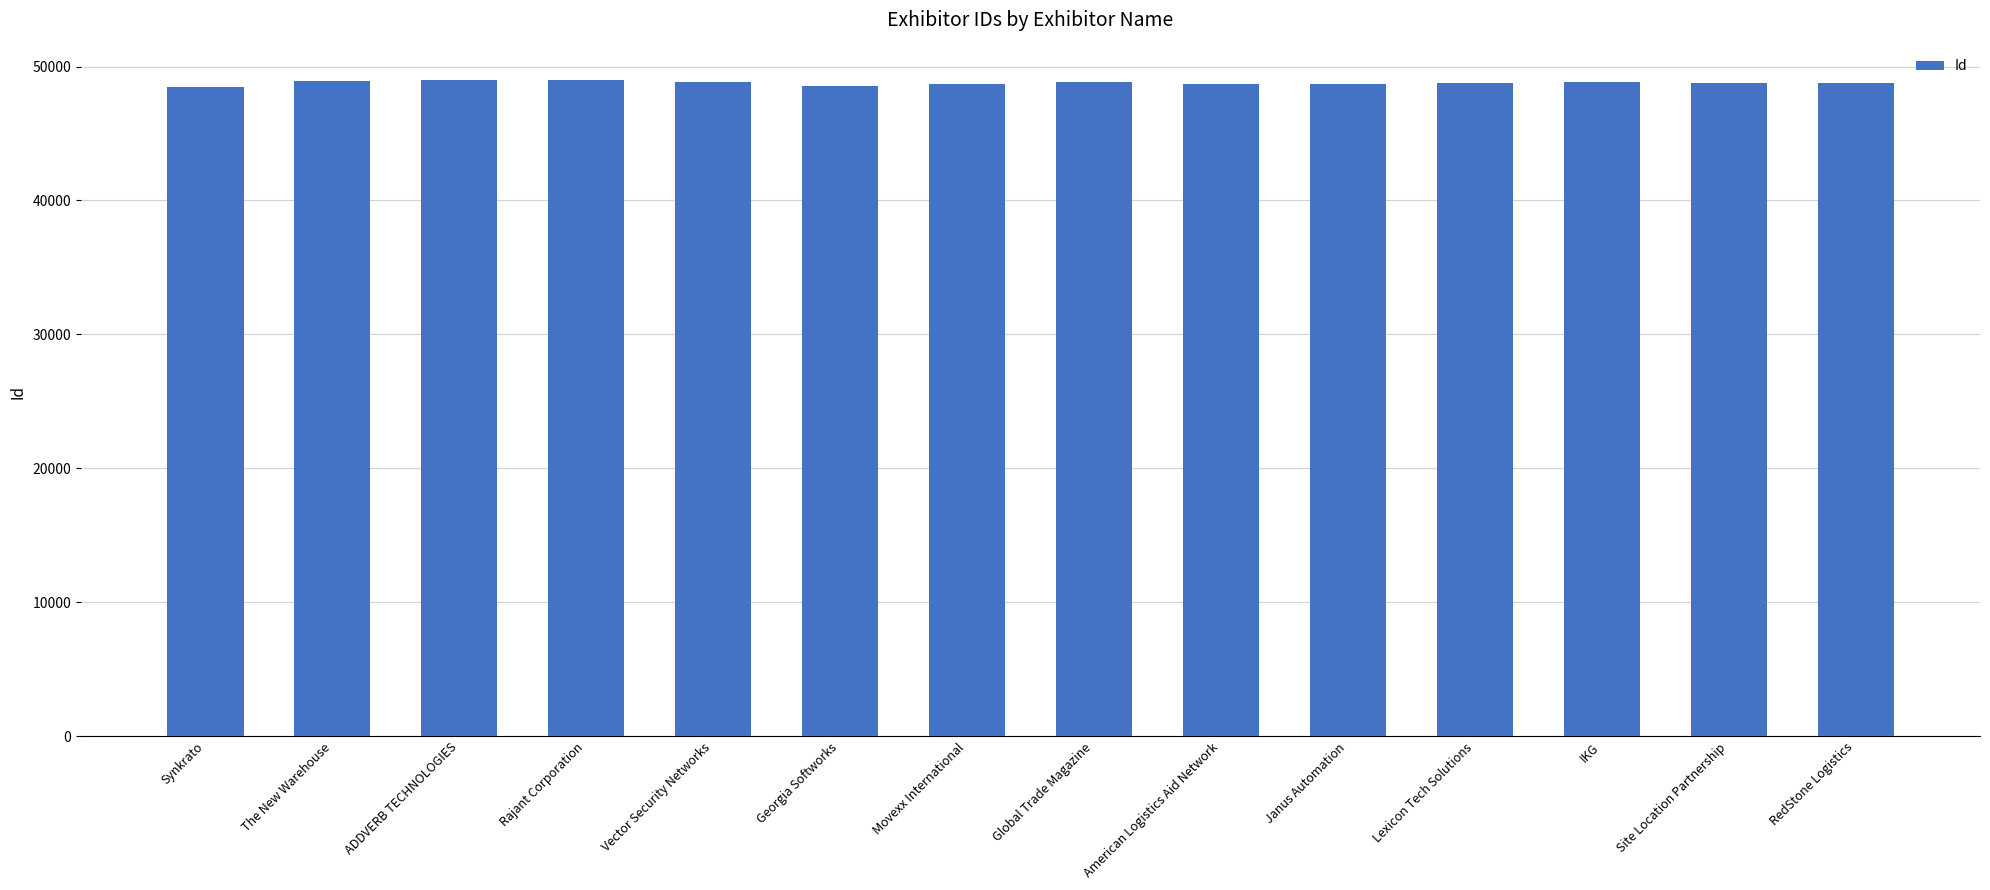

How many data points are less than 48808?

7